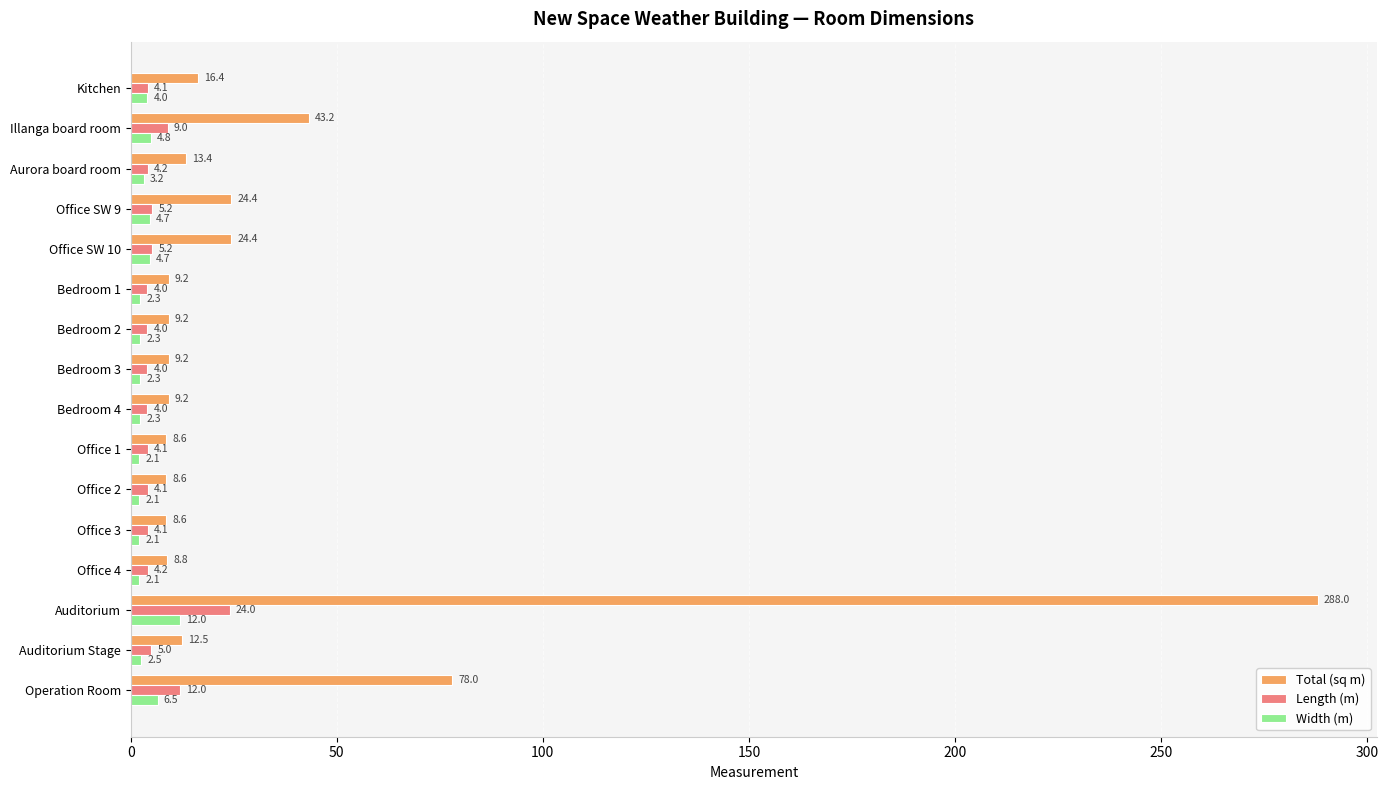

What is the difference between the second highest and minimum values in the Total (sq m) series?

69.4